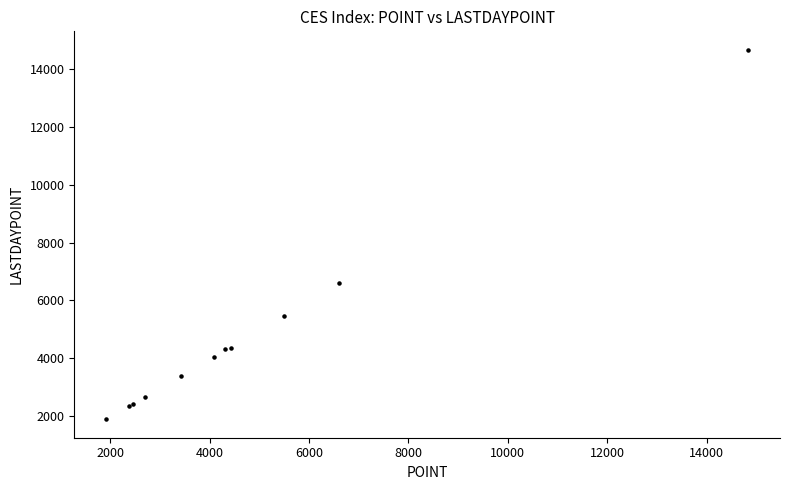

What Y value in the scatter plot is closest to 8282?

6610.3